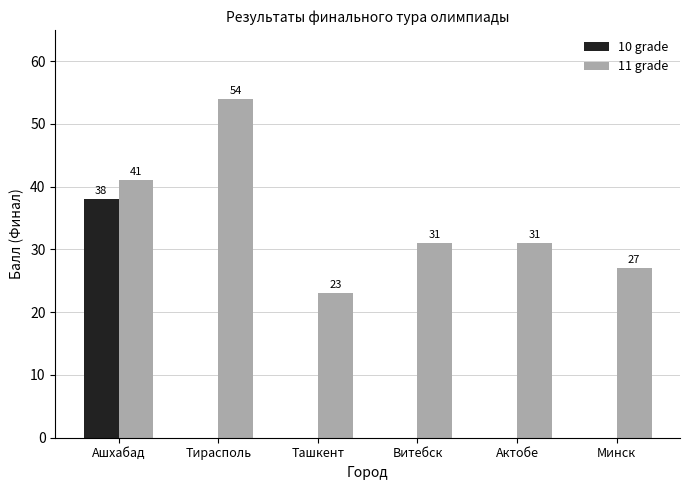

Is the value of 10 grade at Витебск greater than the value of 11 grade at Ашхабад?

No